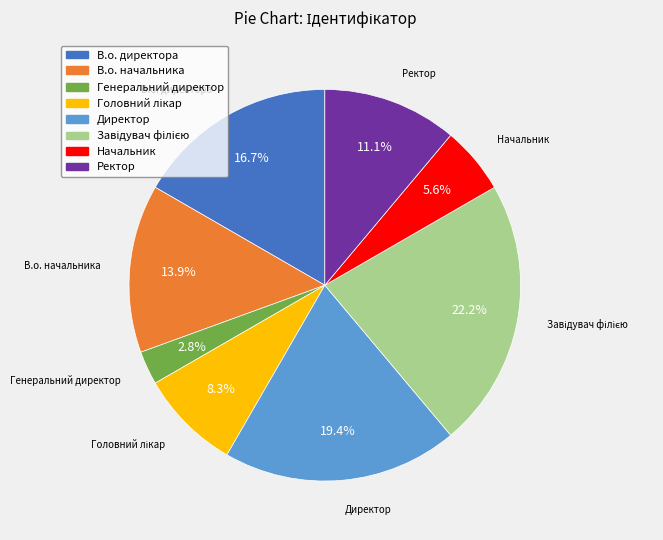

Is Генеральний директор the majority of the pie?

No